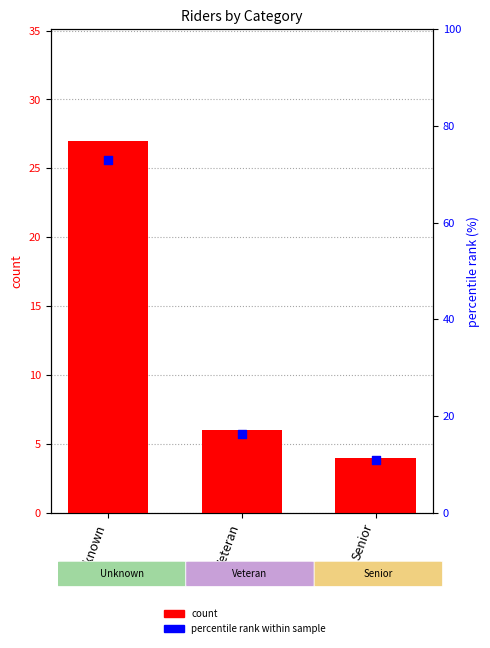

Which series has the largest Y range (max minus min)?

percentile rank within sample